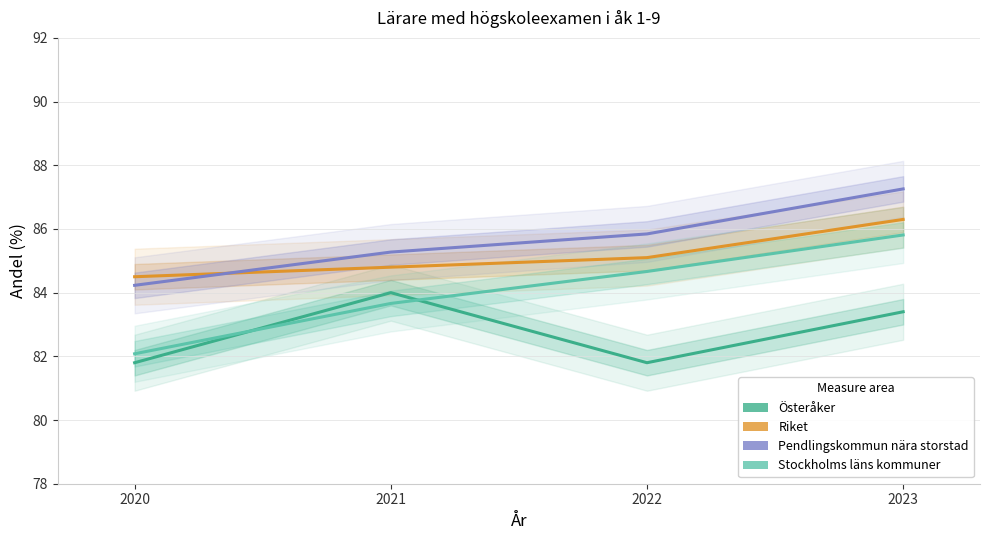

Which label corresponds to the largest value in the chart?

2023